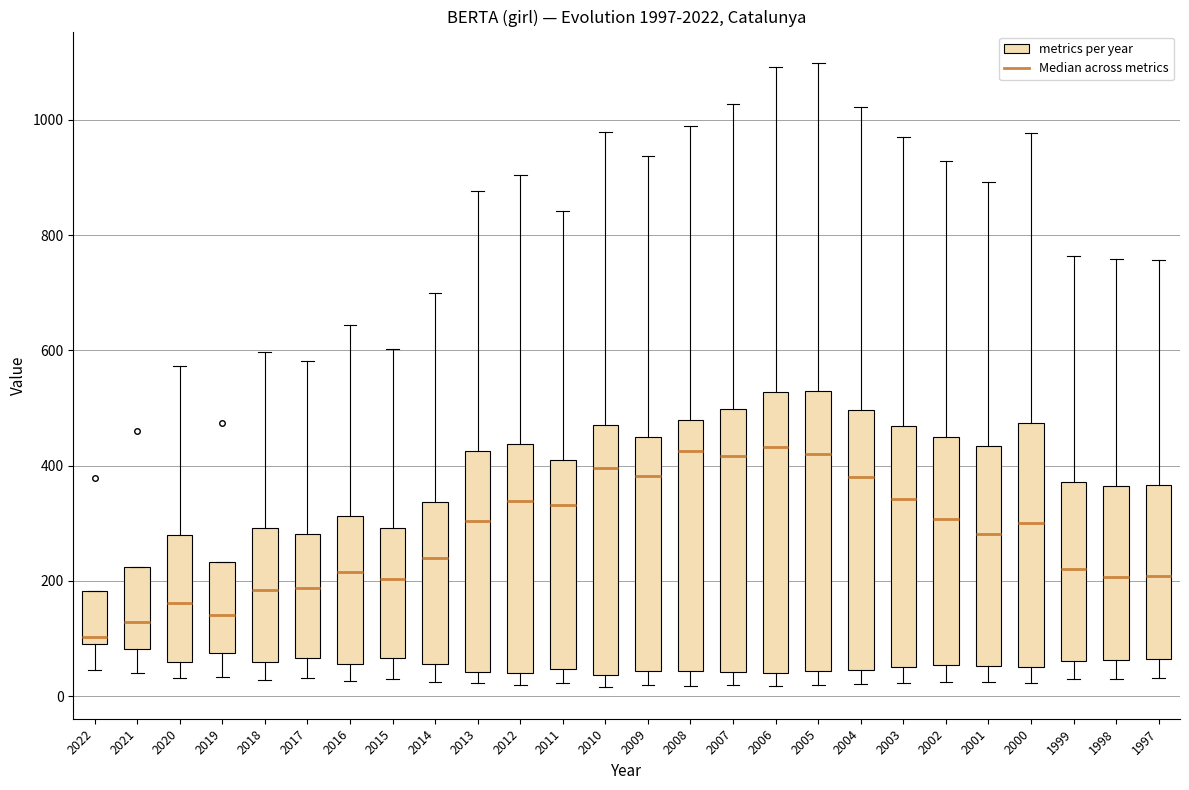

Where is the lower edge of the box at x = 2001 on the y-axis? The values are not printed on the chart, so give them approximately, as read against the axis.

60